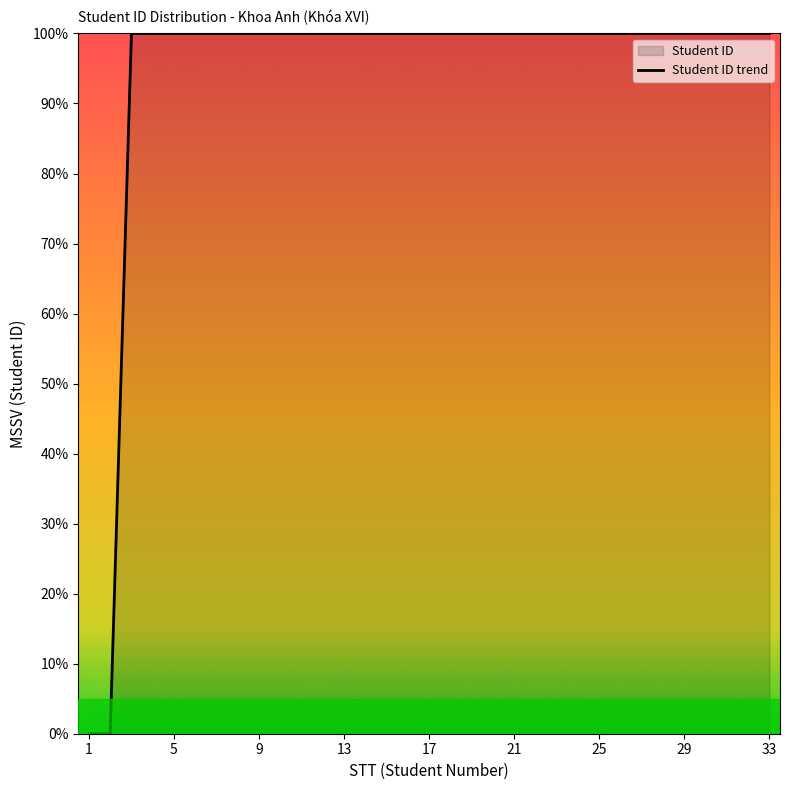

True or false: there are more than 1 points higher than both neighbors.

False